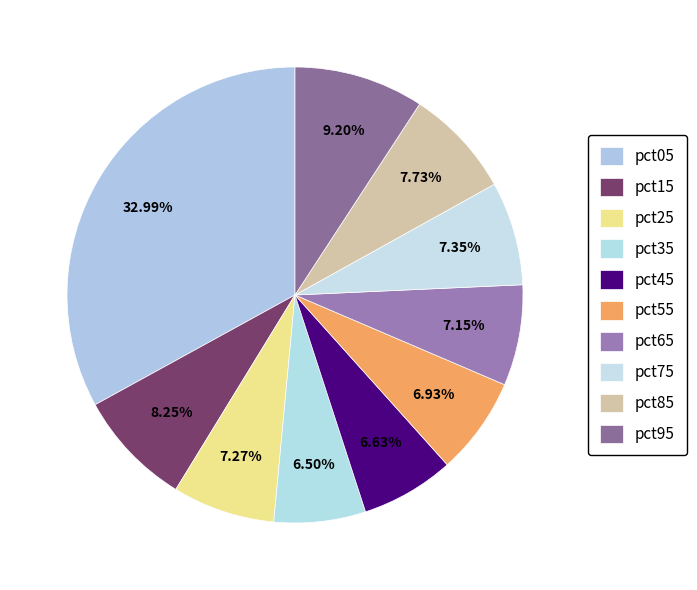

Is there any slice that represents more than half of the pie?

No